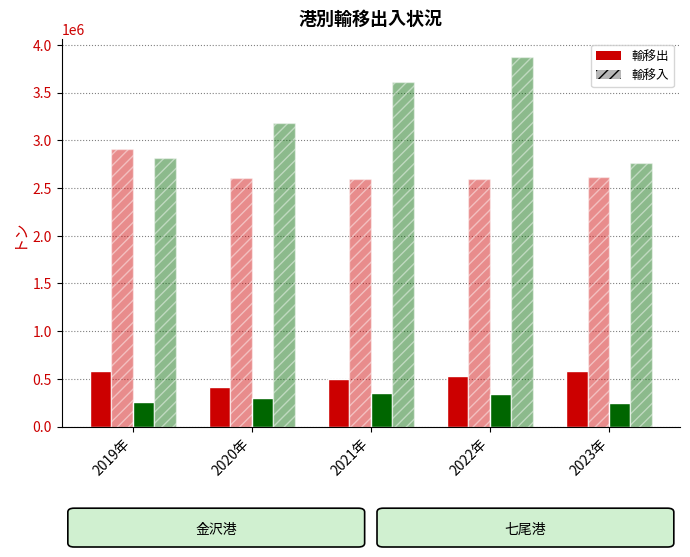

How many bars are there in total?

20